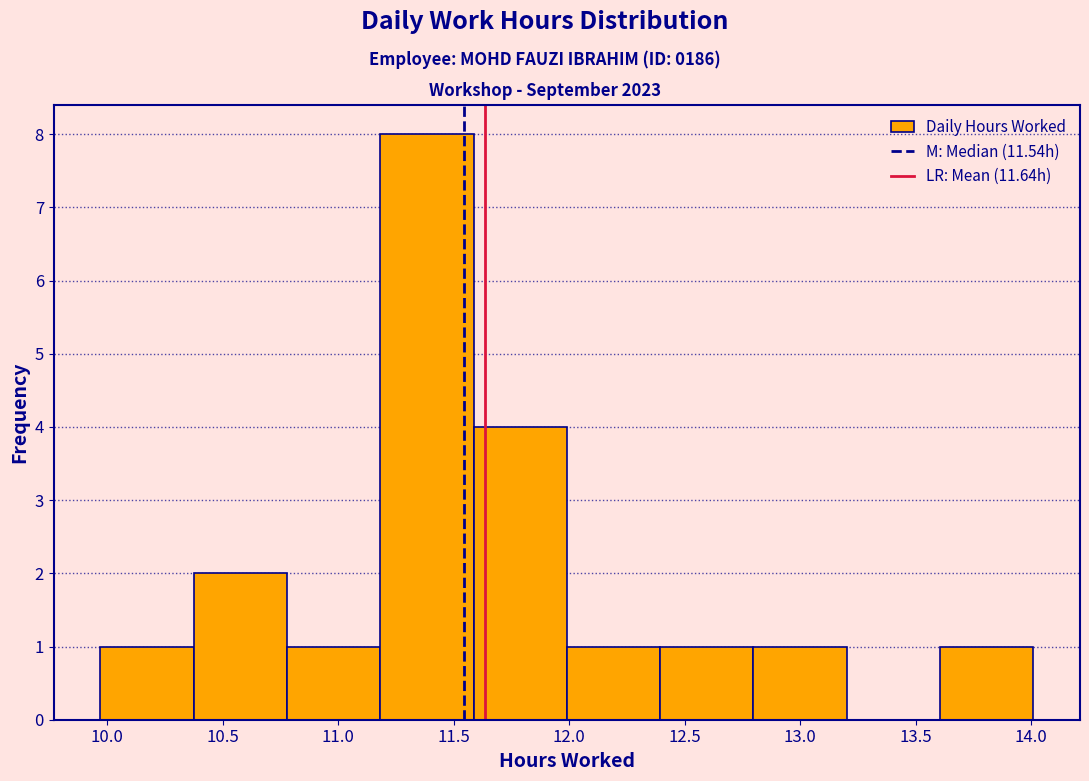

How tall is the bar that spans 10.35 to 10.80 on the x-axis? Neither the bar edges nor the heights are printed on the chart, so give them approximately, as read against the axes.

2